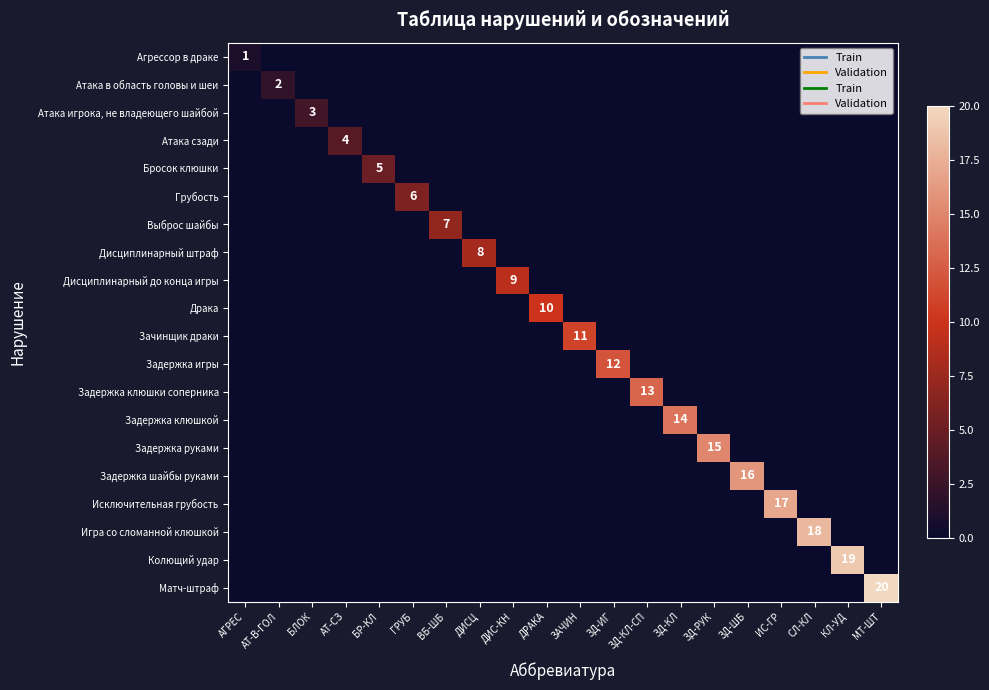

What is the difference between the highest and lowest values at ВБ-ШБ?

7